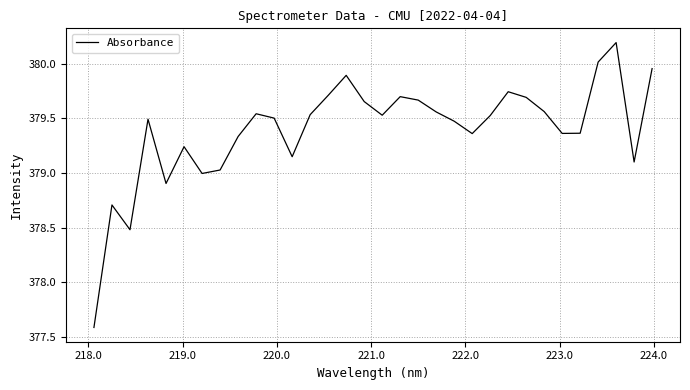

What is the maximum value shown in the chart?

380.2